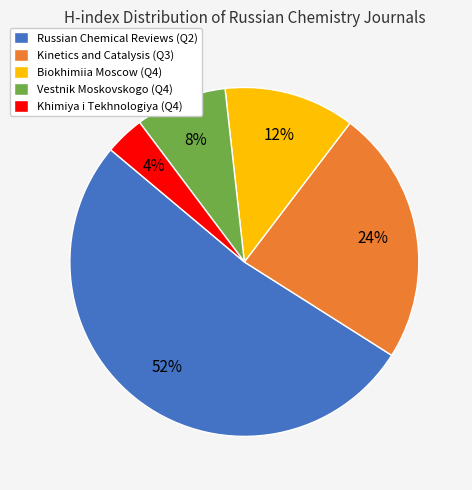

Is it true that Russian Chemical Reviews (Q2) is 52% of the pie?

True